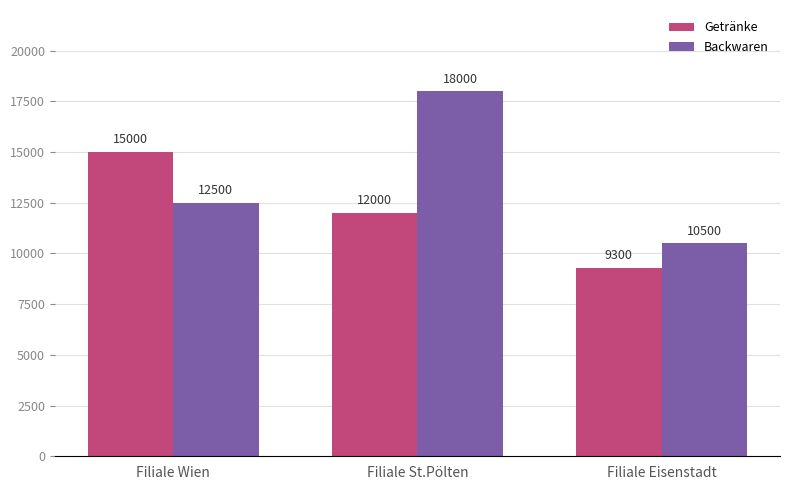

How many groups of bars are there?

3